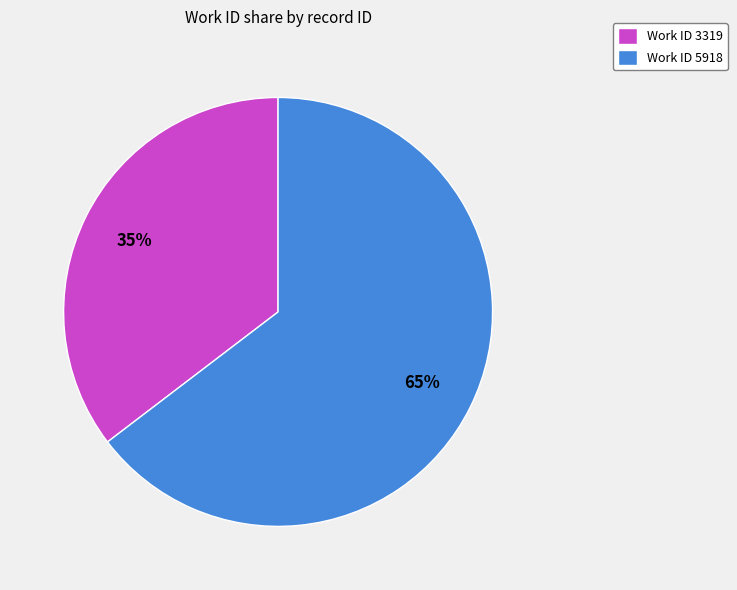

How many slices are in this pie chart?

2